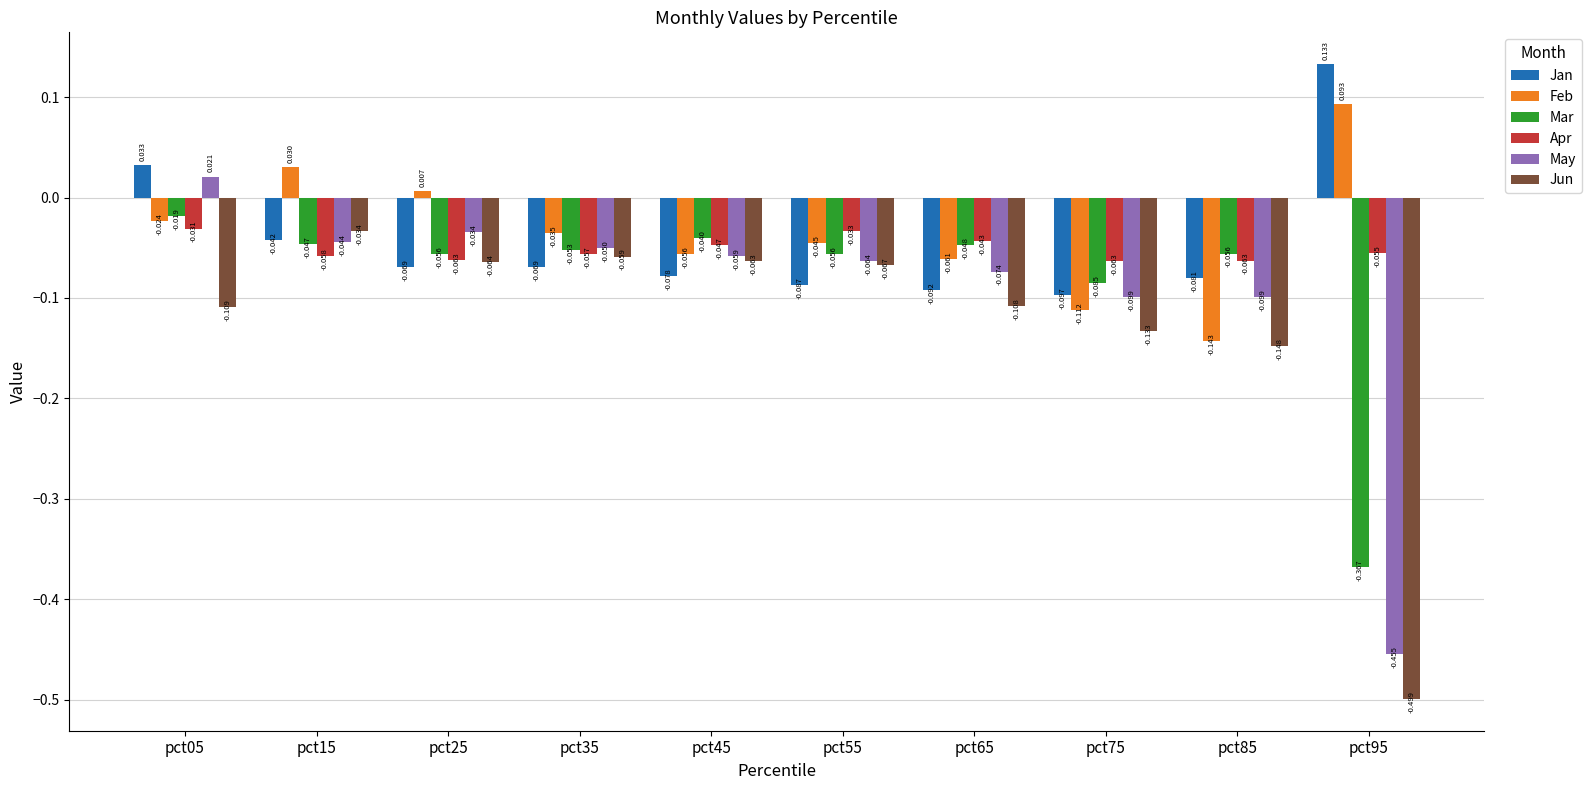

Which series has the largest total across all categories?

Feb